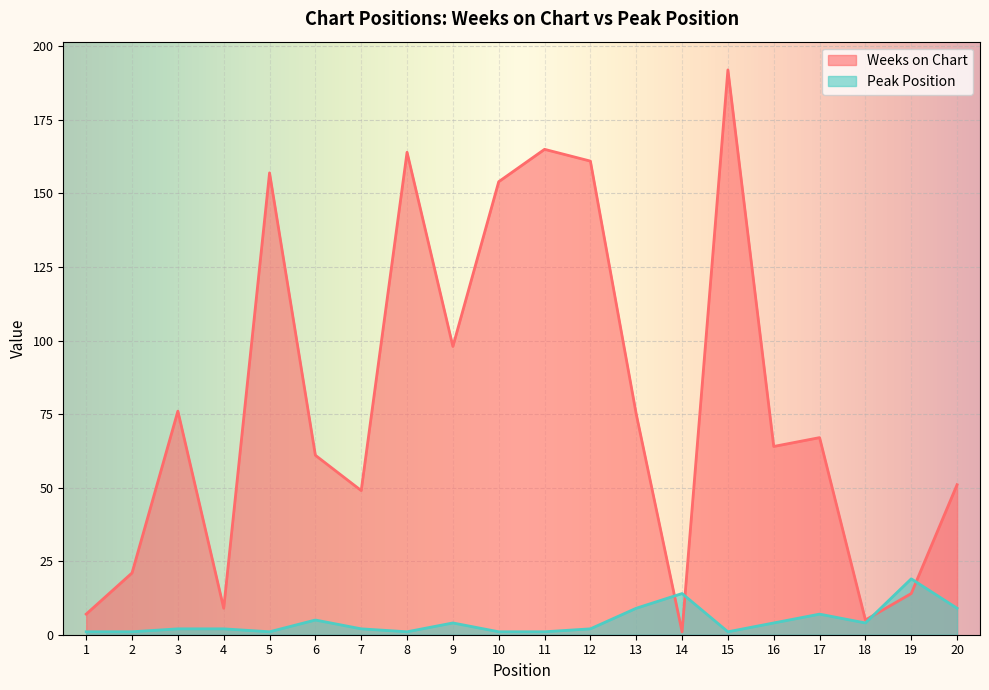

True or false: Peak Position and Weeks on Chart cross at least once.

True